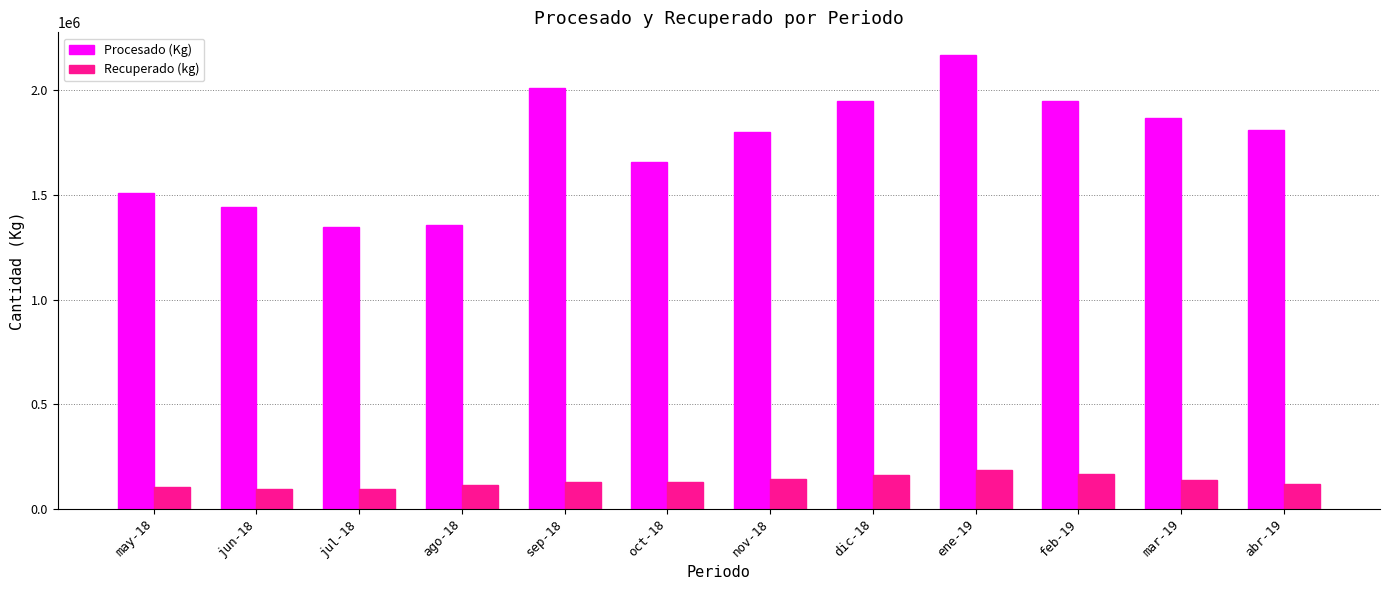

What are all the series names shown in the legend?

Procesado (Kg), Recuperado (kg)